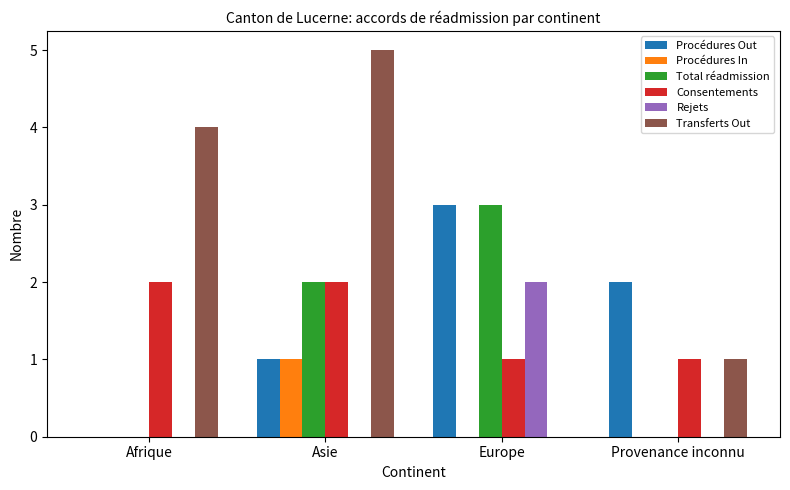

What are all the series names shown in the legend?

Procédures Out, Procédures In, Total réadmission, Consentements, Rejets, Transferts Out